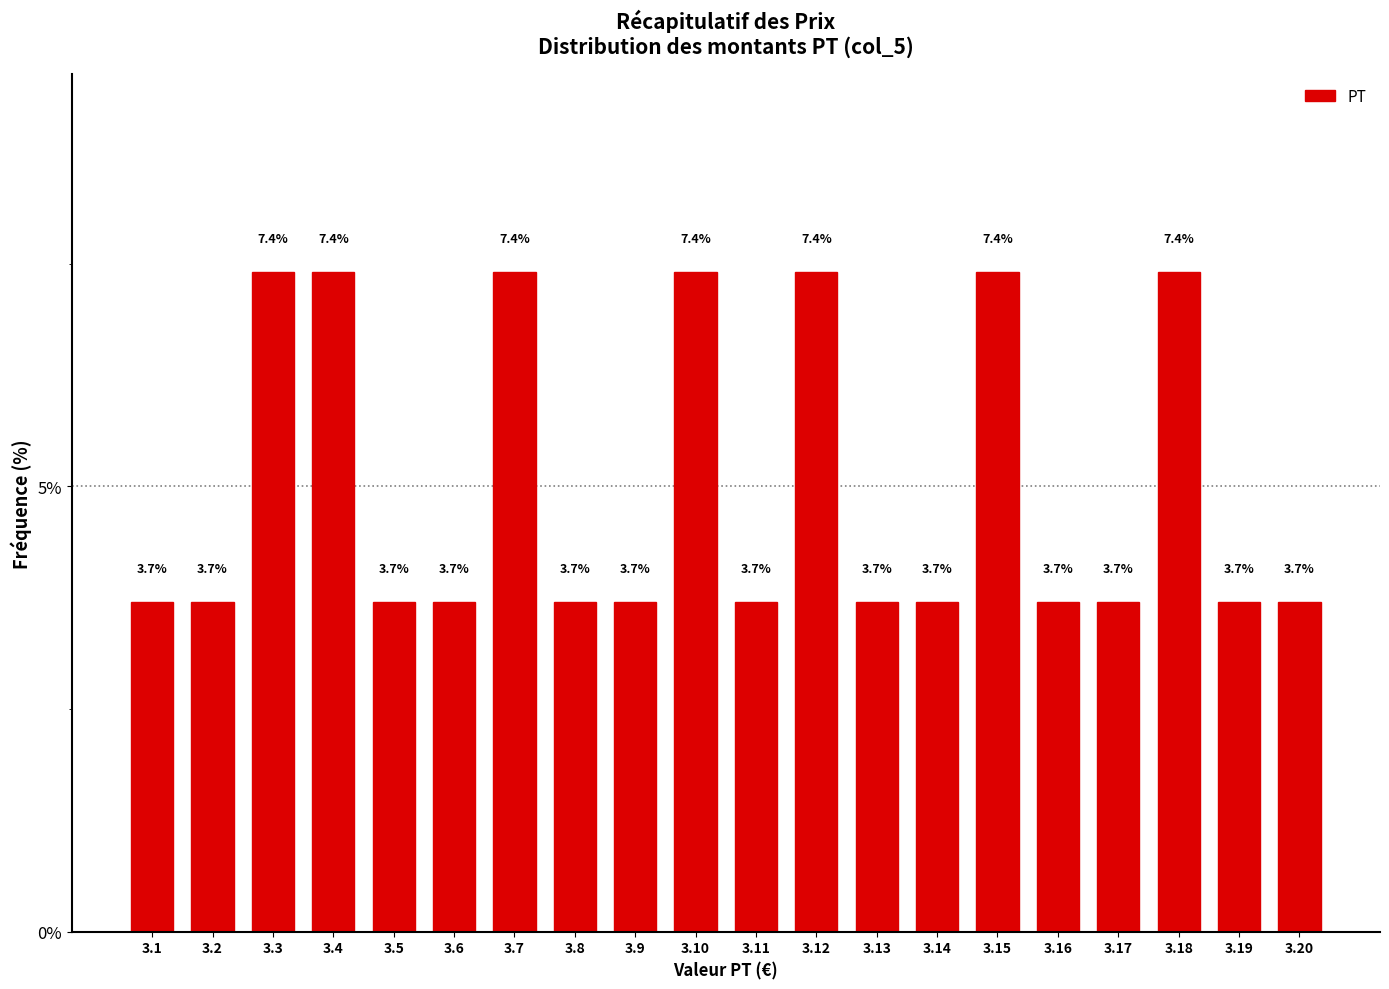

Reading left to right, extract all data points from this chart.

3.7	3.7	7.4	7.4	3.7	3.7	7.4	3.7	3.7	7.4	3.7	7.4	3.7	3.7	7.4	3.7	3.7	7.4	3.7	3.7